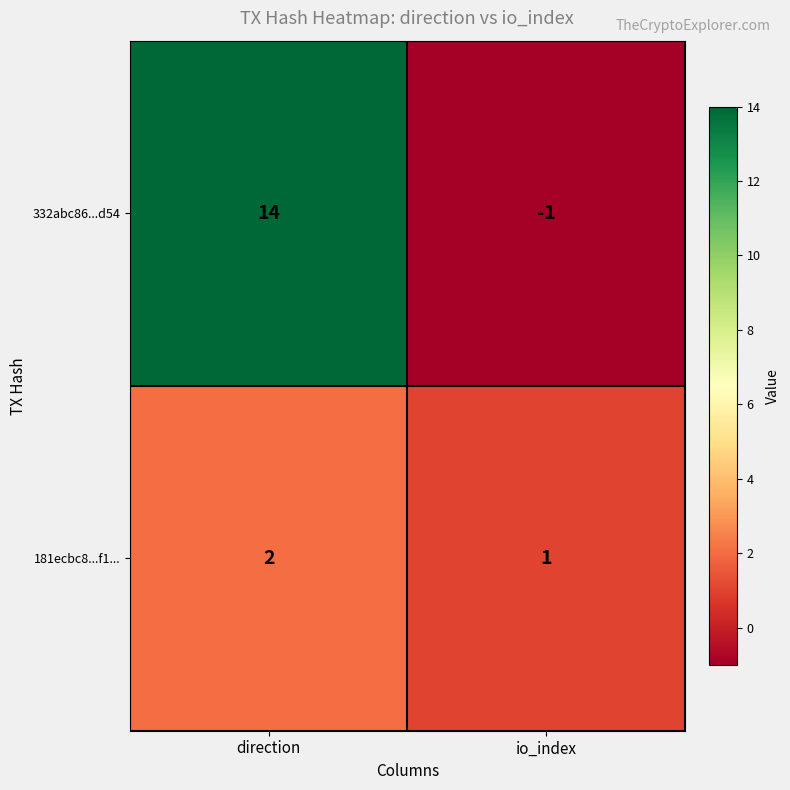

How many negative values does the 332abc86...d54 series have?

1